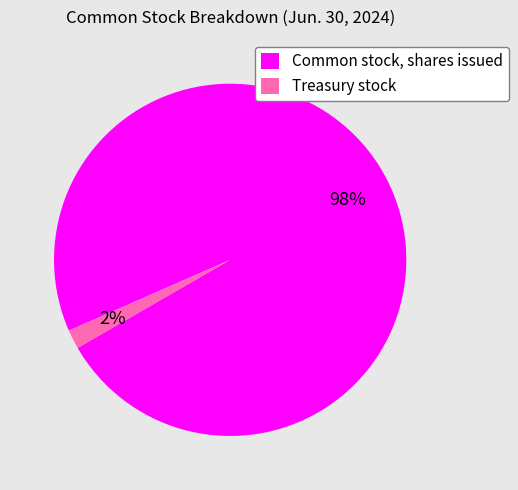

Count the number of slices in the pie.

2